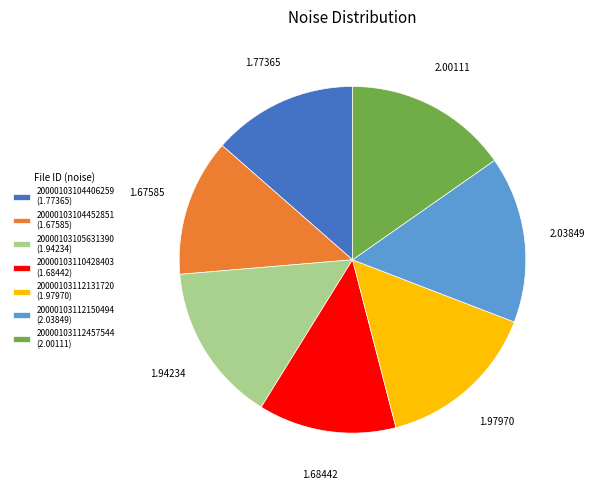

Is the sum of 20000103104406259 (1.77365) and 20000103105631390 (1.94234) greater than half?

No